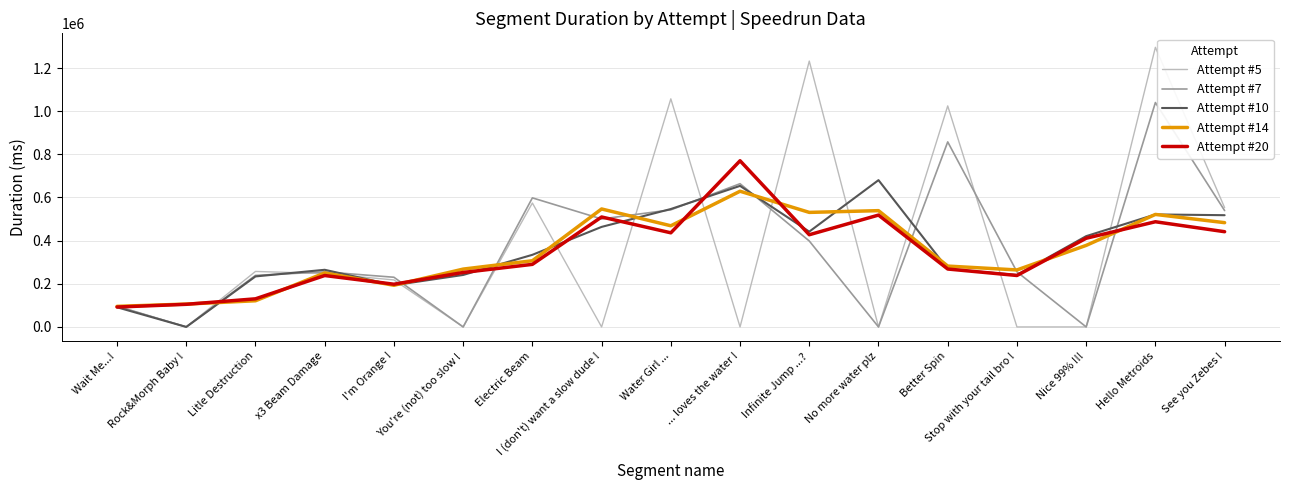

True or false: Attempt #5 has a value of 0 at I (don't) want a slow dude !.

True